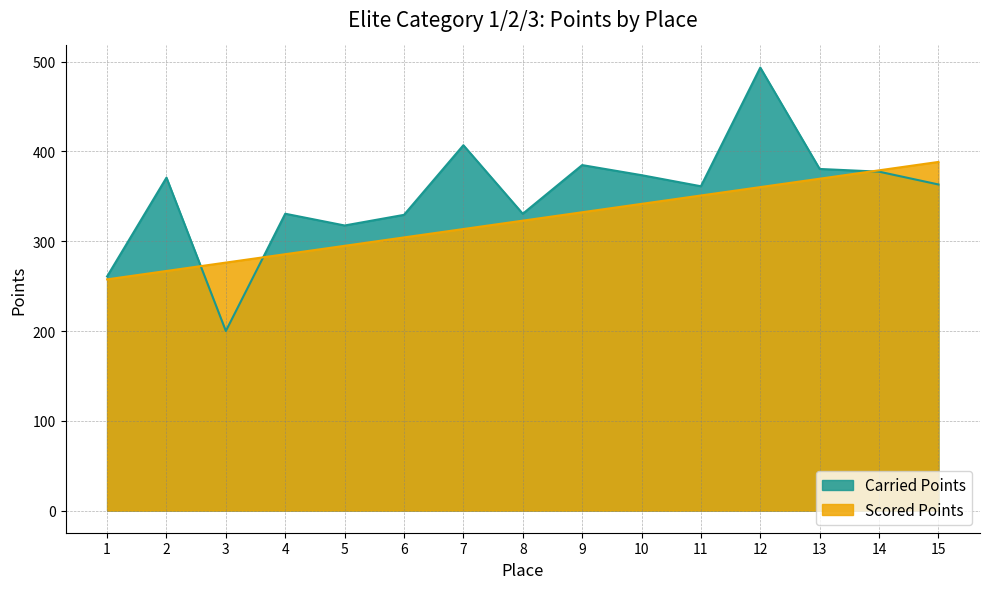

What is the total value across all series at 1?

518.3